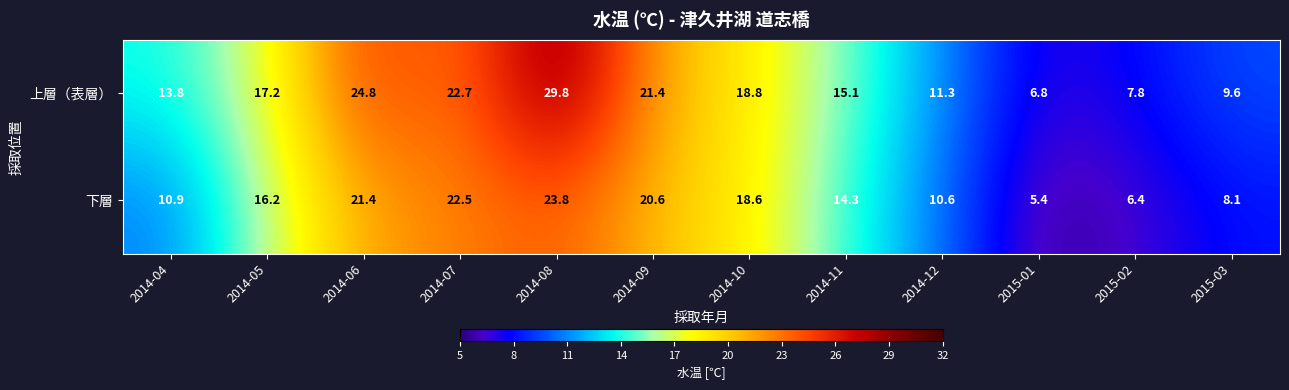

What is the difference between the maximum and minimum values in the 下層 series?

18.4